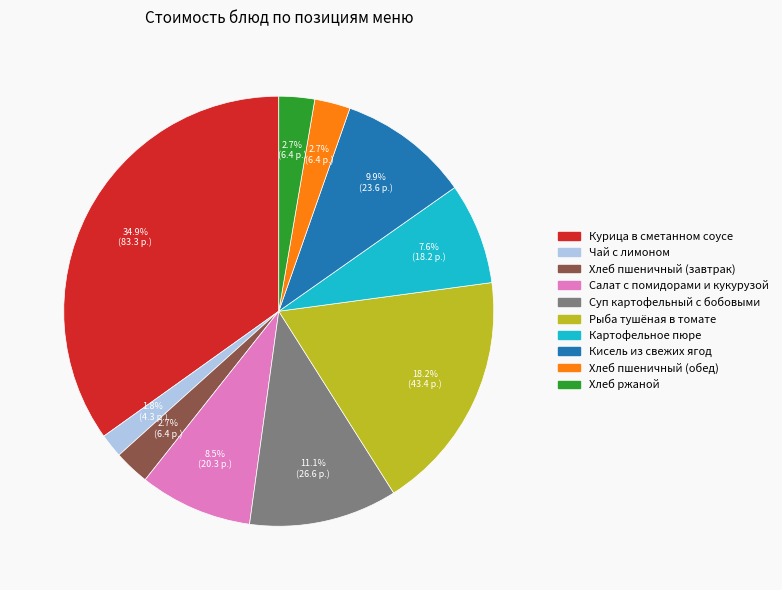

Is there any slice that represents more than half of the pie?

No